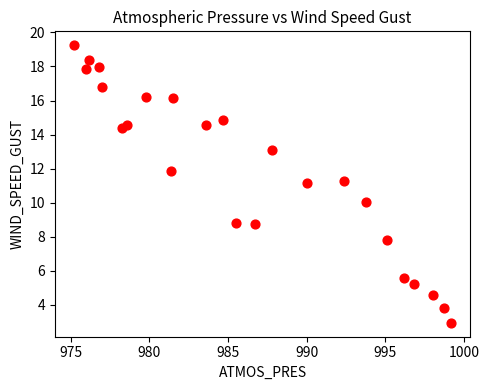

What is the range of Y values (max minus min)?

16.3